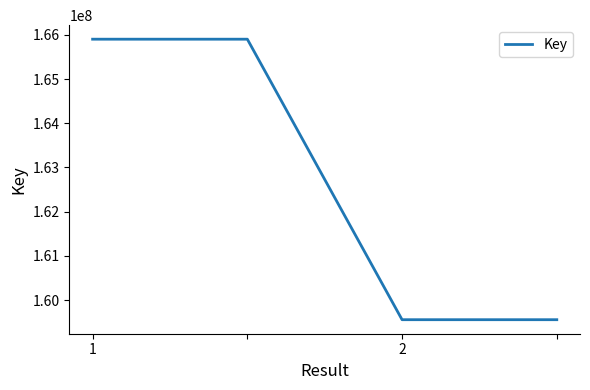

True or false: the data has more than 1 interior local peaks.

False